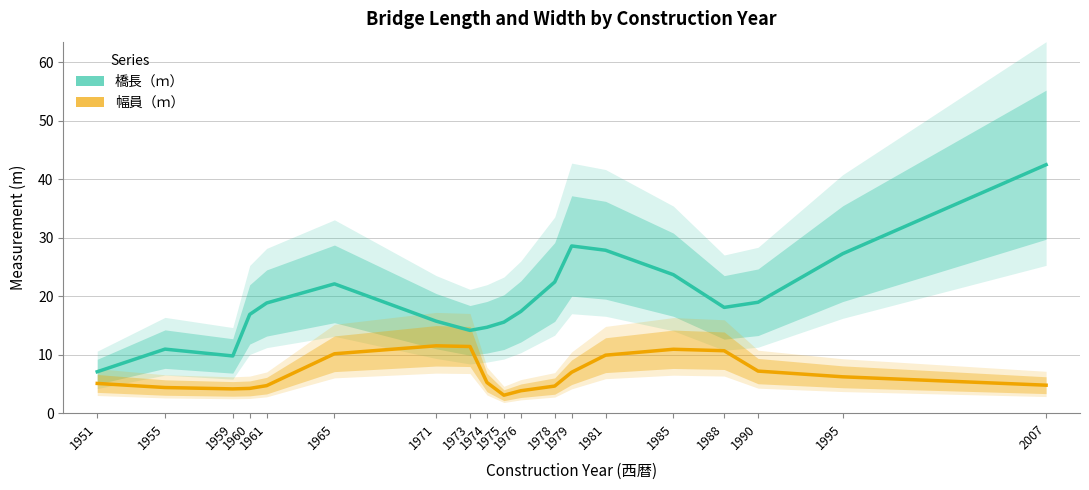

Reading left to right, list all the values displayed in this chart.

橋長（ｍ）: 7.1	11.0	9.8	16.9	18.9	22.1	15.7	14.2	14.7	15.6	17.4	22.4	28.6	27.9	23.7	18.1	19.0	27.3	42.5
幅員（ｍ）: 5.1	4.4	4.2	4.2	4.7	10.2	11.5	11.4	5.3	3.1	3.9	4.7	7.0	9.9	10.9	10.7	7.2	6.2	4.8